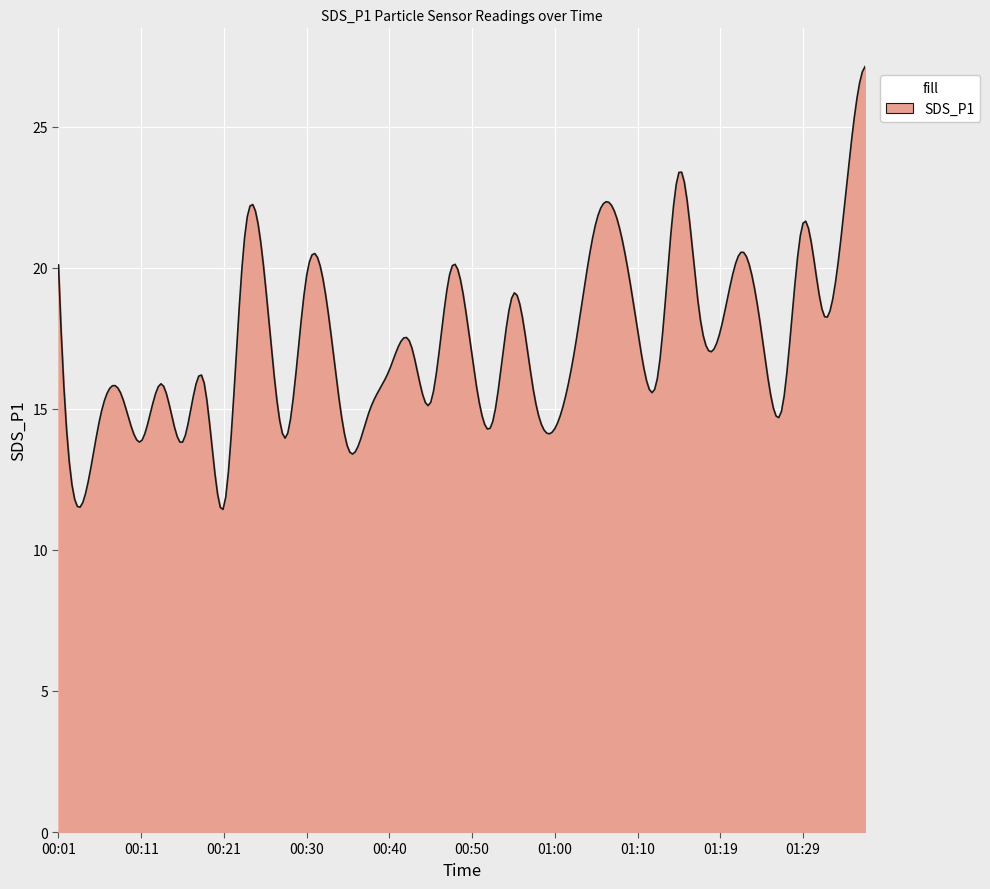

What is the smallest value displayed?

11.4